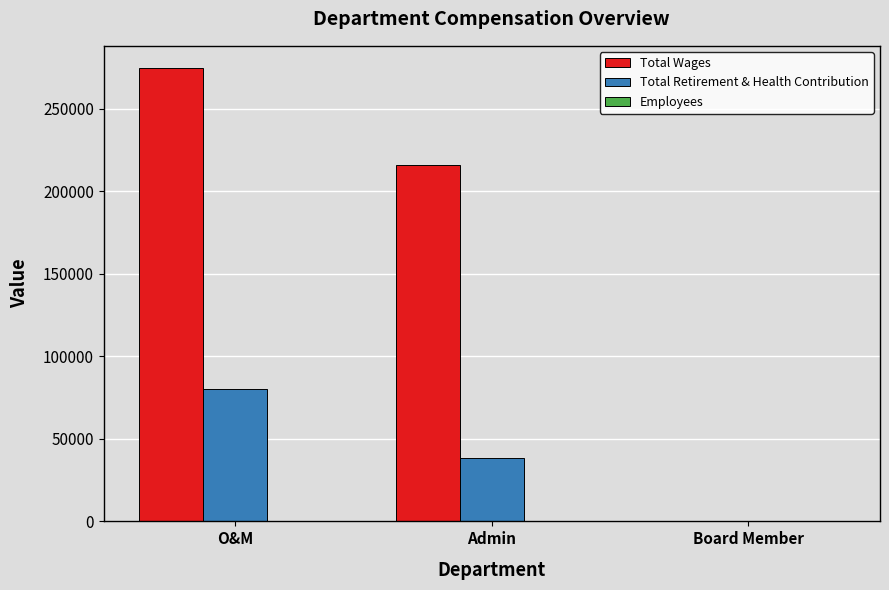

Where does the Total Retirement & Health Contribution series first go above 38352?

O&M